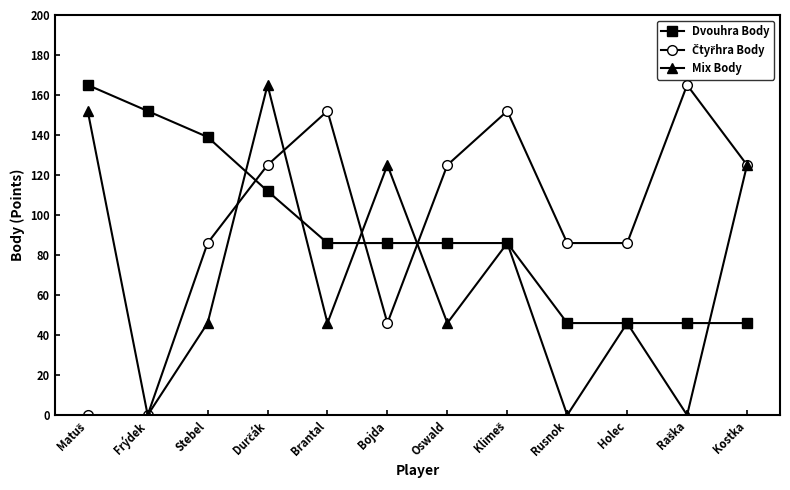

What is the greatest value displayed?

165